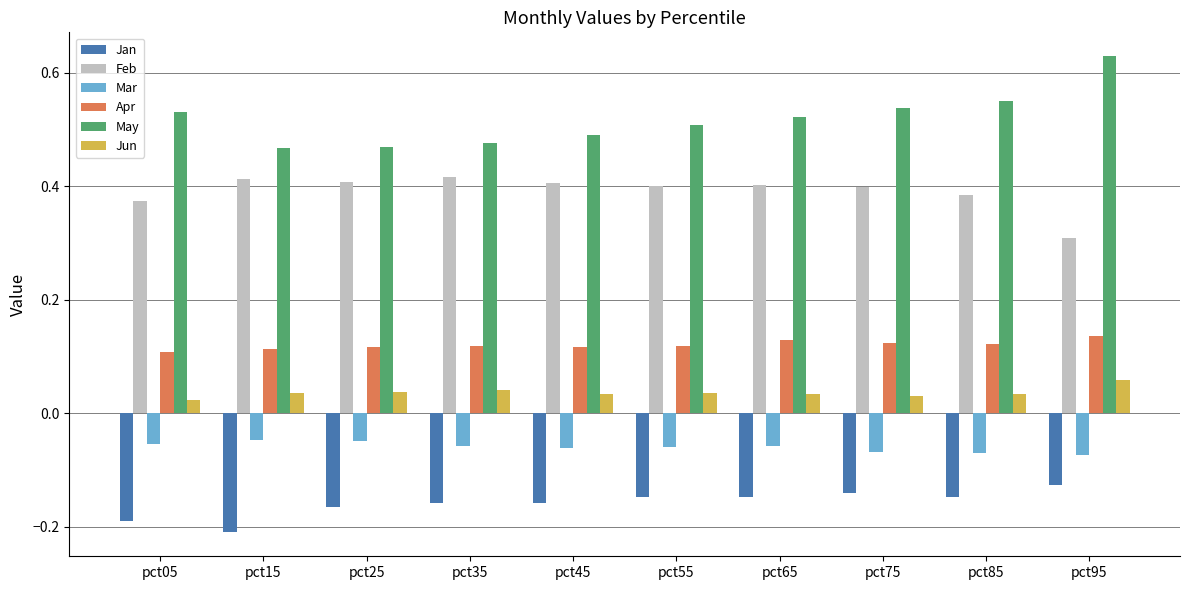

What is the spread (max minus min) of values at pct95?

0.8